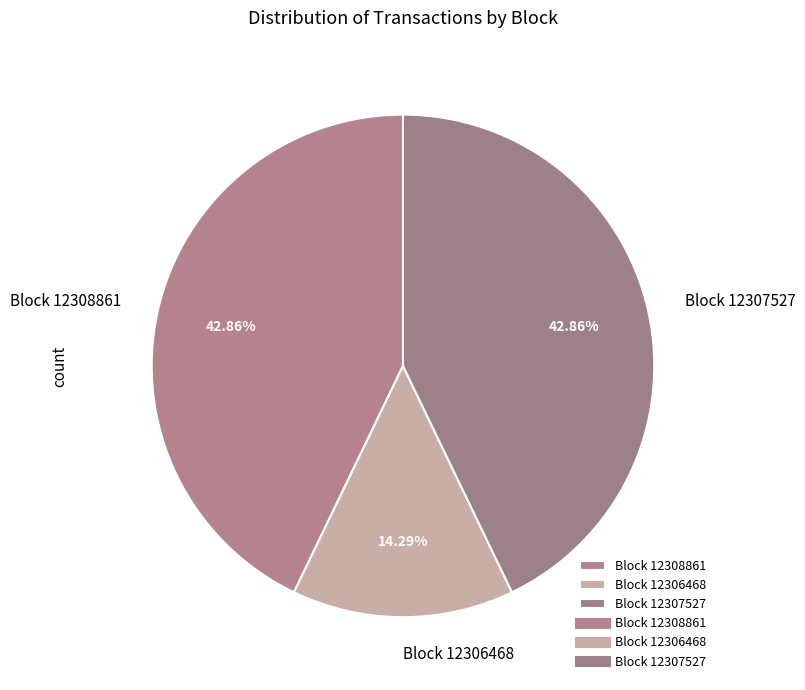

Combined, do Block 12307527 and Block 12306468 account for over 50%?

Yes